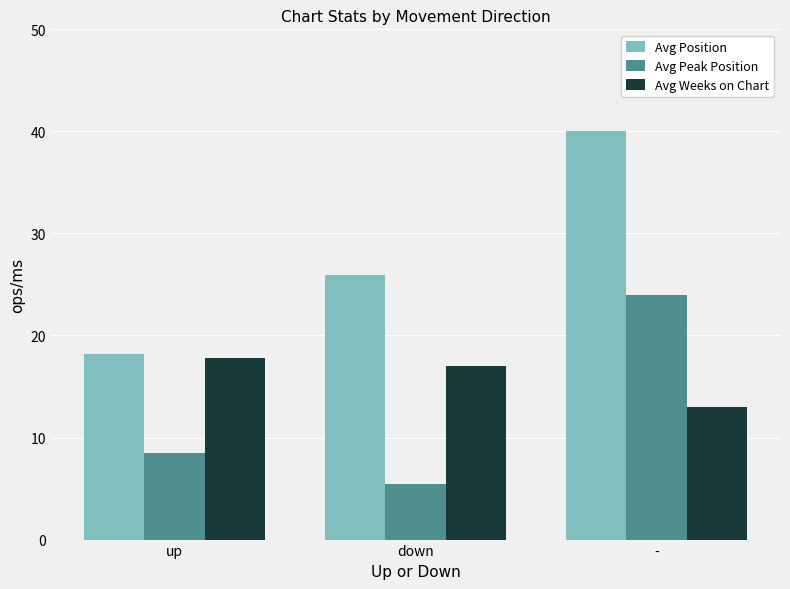

How many categories are shown in the chart?

3